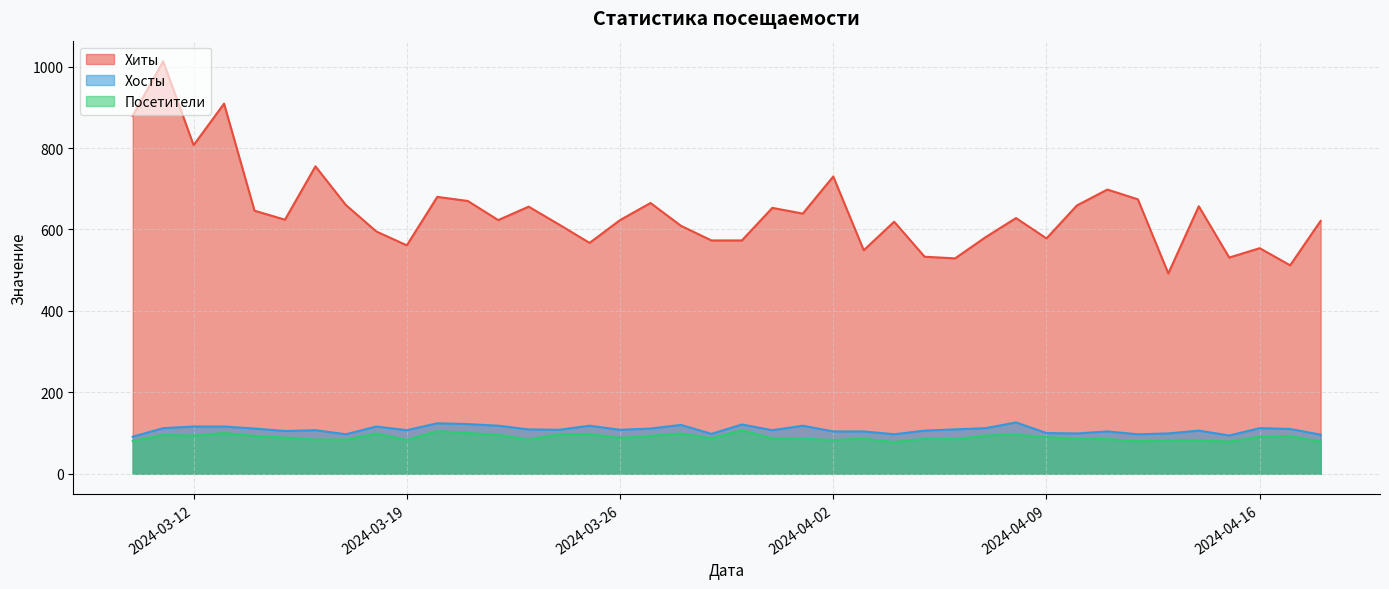

Between 2024-04-15 and 2024-03-10, which series saw the biggest shift?

Хиты